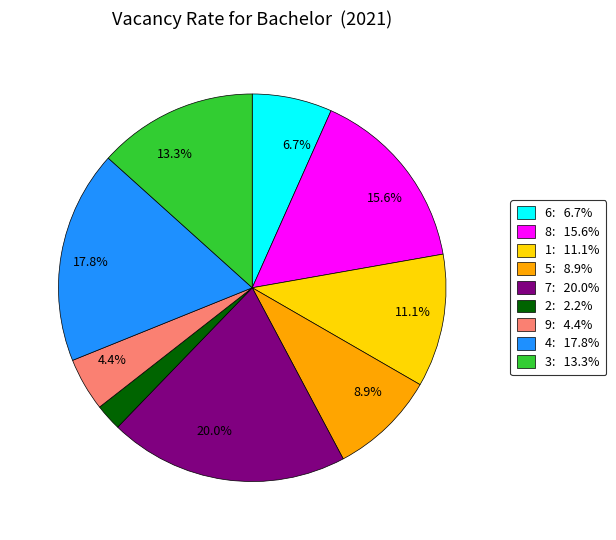

What is the total percentage of 8 and 1?

26.7%